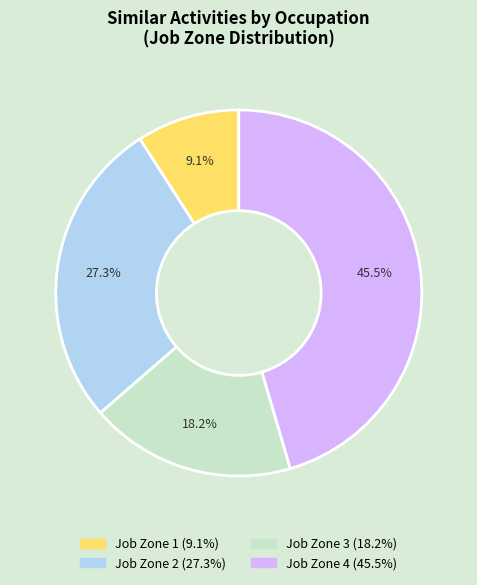

Is there any slice that represents more than half of the pie?

No